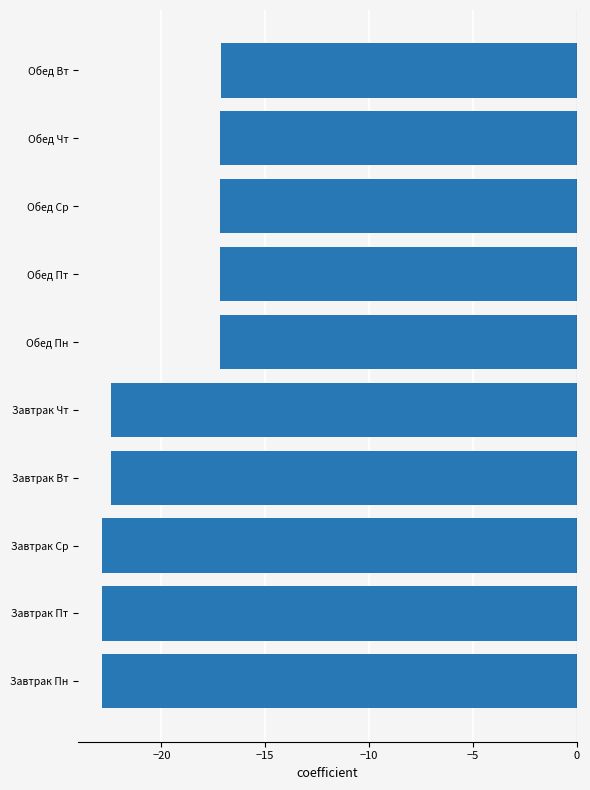

Is it true that the value at Завтрак Вт is -12.7?

False